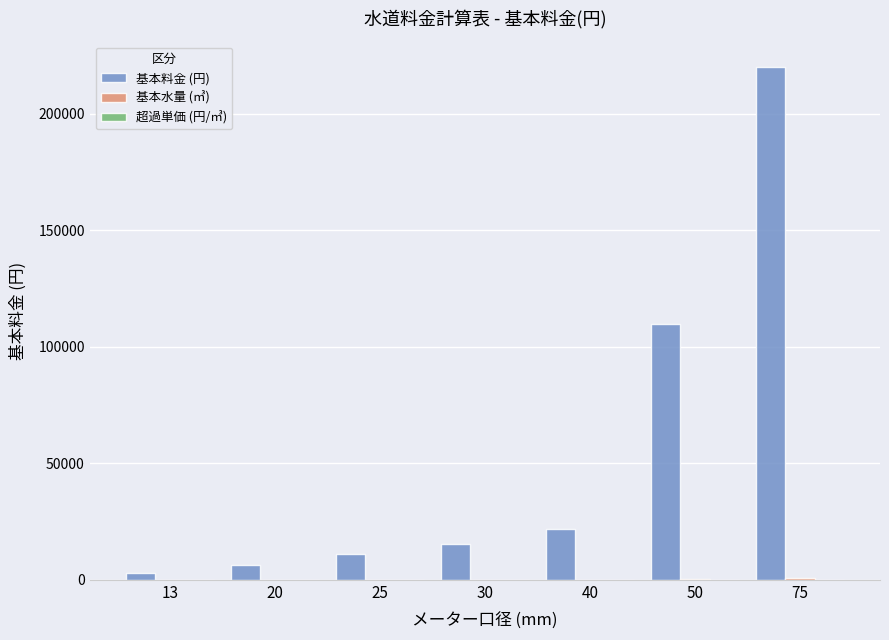

What is the sum of all 基本料金 (円) values?

387970